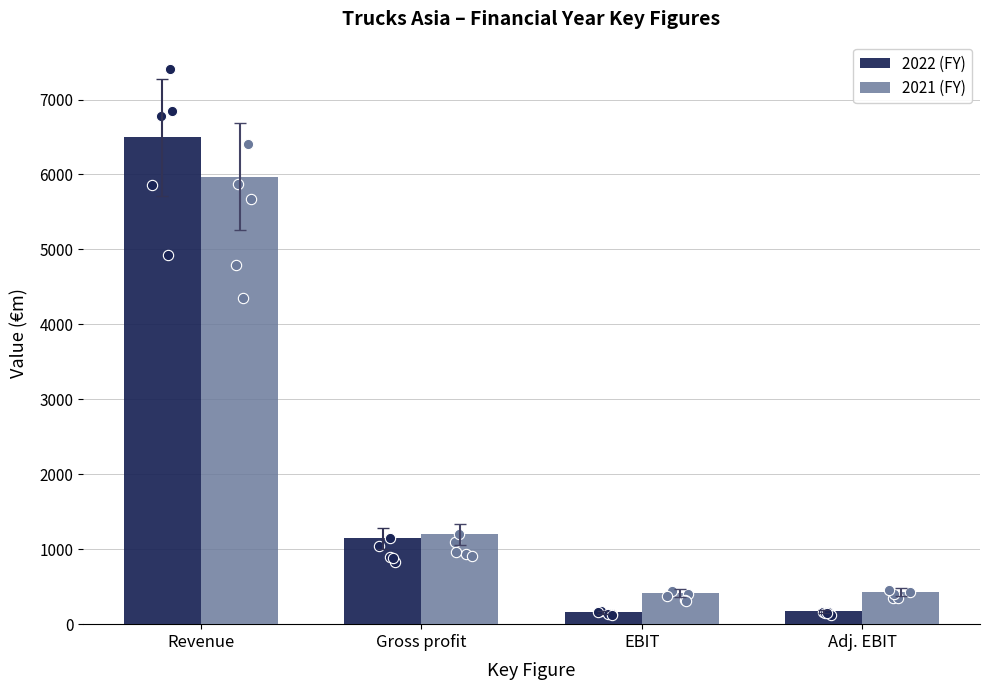

What is the total value across all series at Adj. EBIT?

597.8